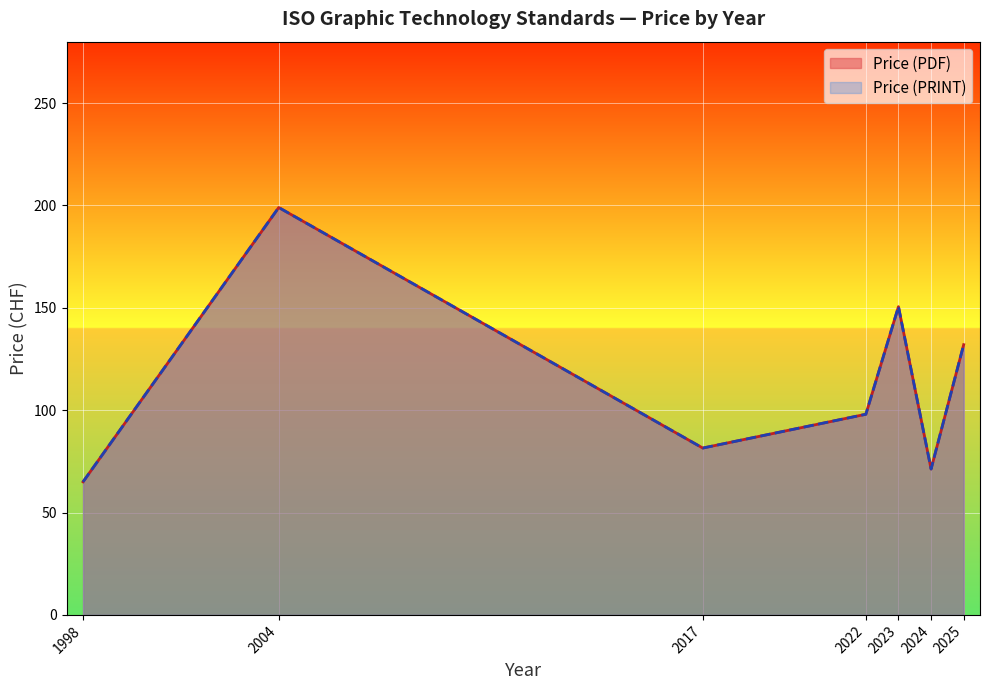

True or false: Price (PRINT) and Price (PDF) cross at least once.

False